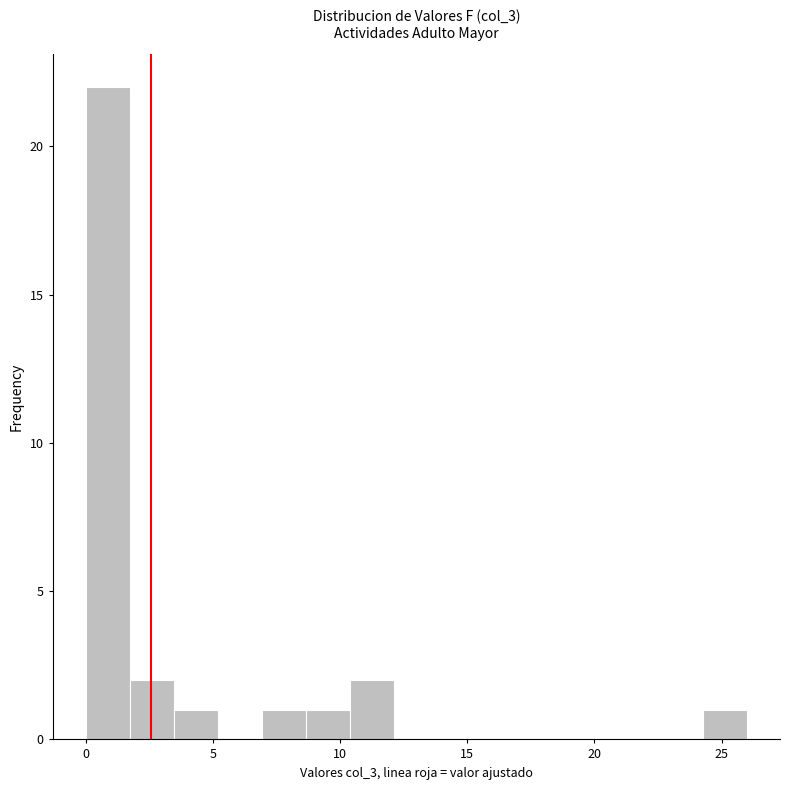

Read against the x-axis, roughly where is the centre of the tallest bar?

1.0